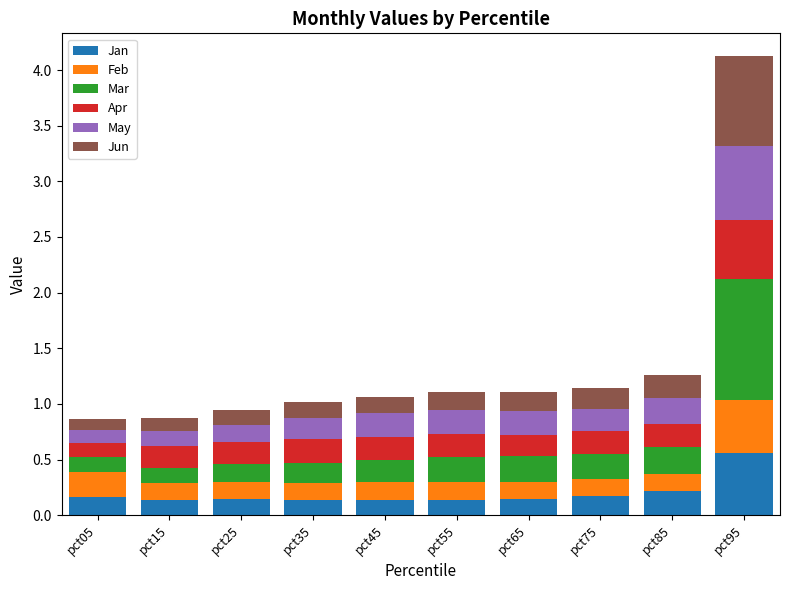

What is the total value across all series at pct85?

1.3